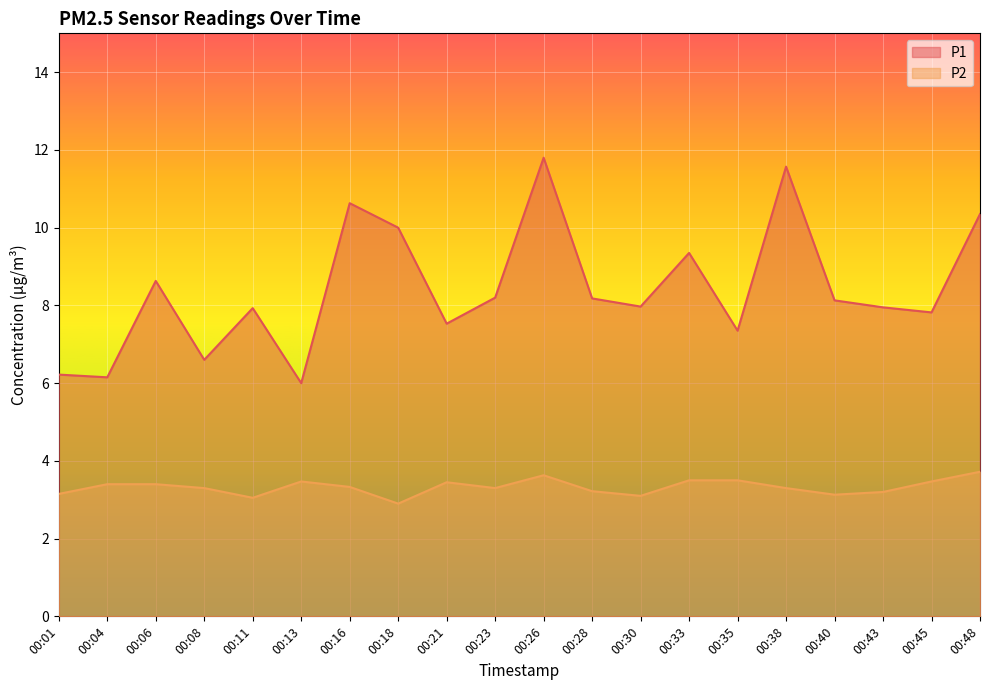

List the labels in order of P2 value, smallest first.

00:18, 00:11, 00:30, 00:40, 00:01, 00:43, 00:28, 00:08, 00:23, 00:38, 00:16, 00:04, 00:06, 00:21, 00:13, 00:45, 00:33, 00:35, 00:26, 00:48